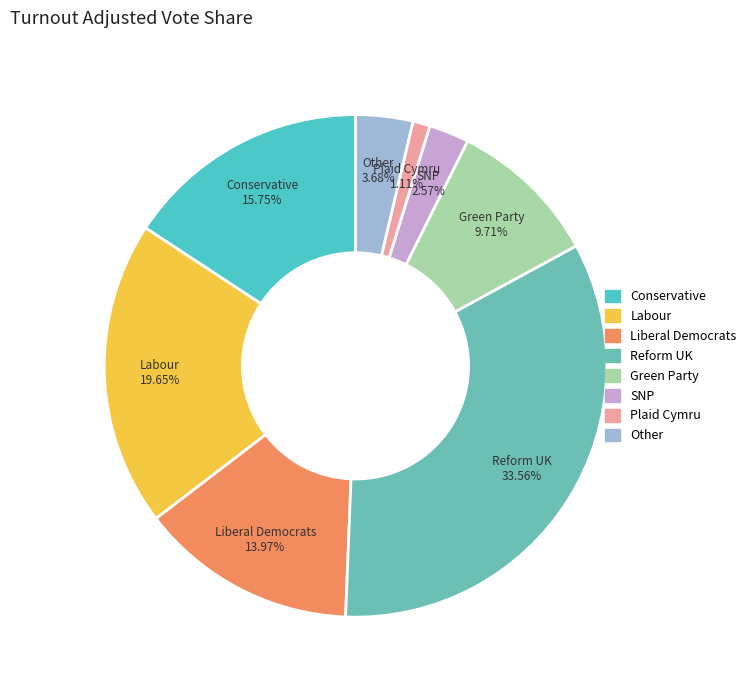

Rank the categories by value from highest to lowest.

Reform UK, Labour, Conservative, Liberal Democrats, Green Party, Other, SNP, Plaid Cymru